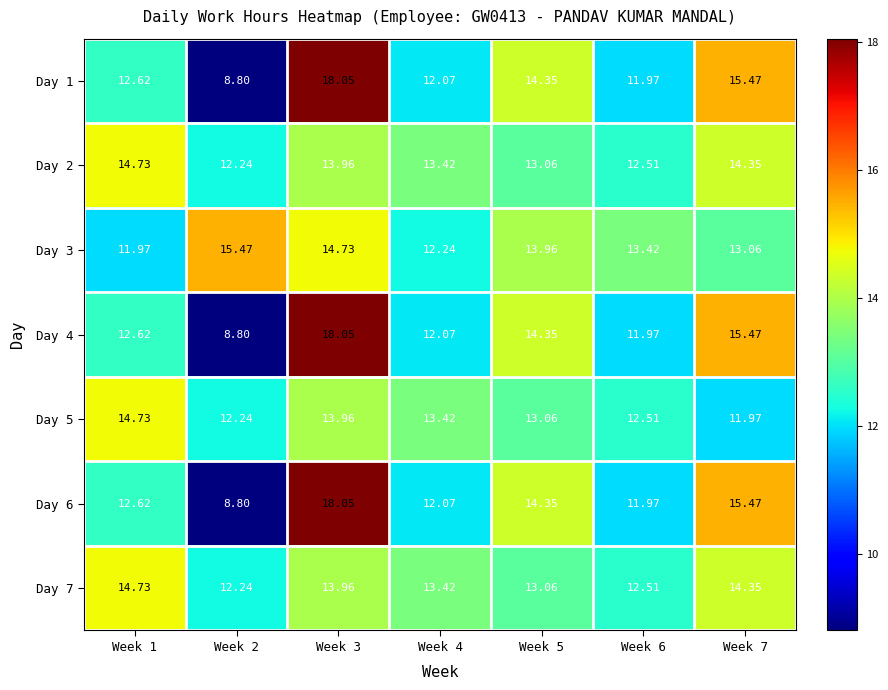

Is the value of Day 4 at Week 5 greater than the value of Day 5 at Week 5?

Yes